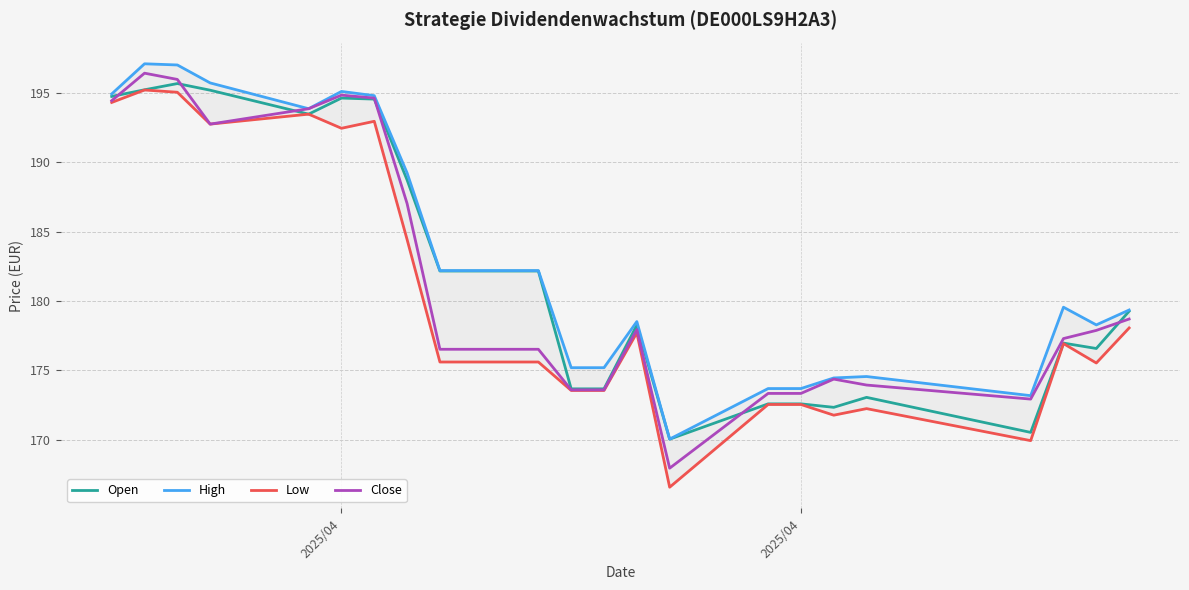

Is the value of Close at 8 greater than the value of Low at 17?

Yes